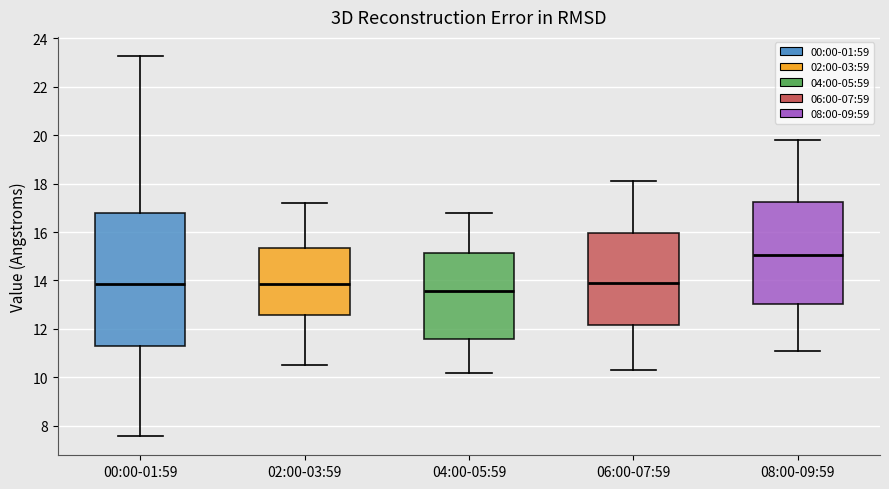

Comparing the boxes themselves (not the whiskers), which one is the tallest?

00:00-01:59